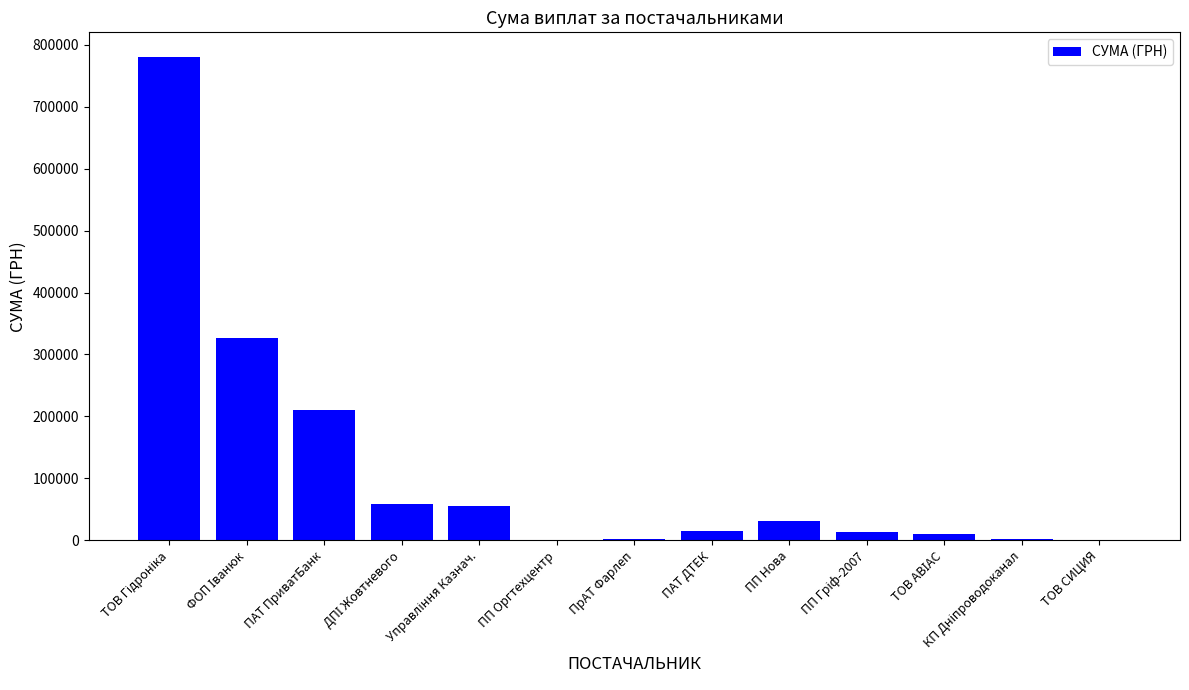

What is the maximum value shown in the chart?

781176.0